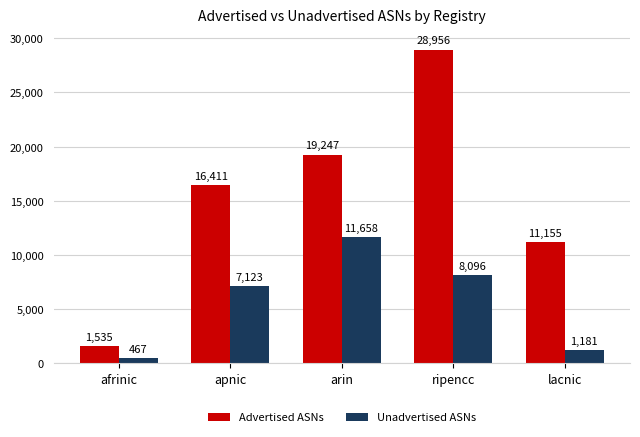

Reading left to right, list all the values displayed in this chart.

Advertised ASNs: afrinic=1535	apnic=16411	arin=19247	ripencc=28956	lacnic=11155
Unadvertised ASNs: afrinic=467	apnic=7123	arin=11658	ripencc=8096	lacnic=1181